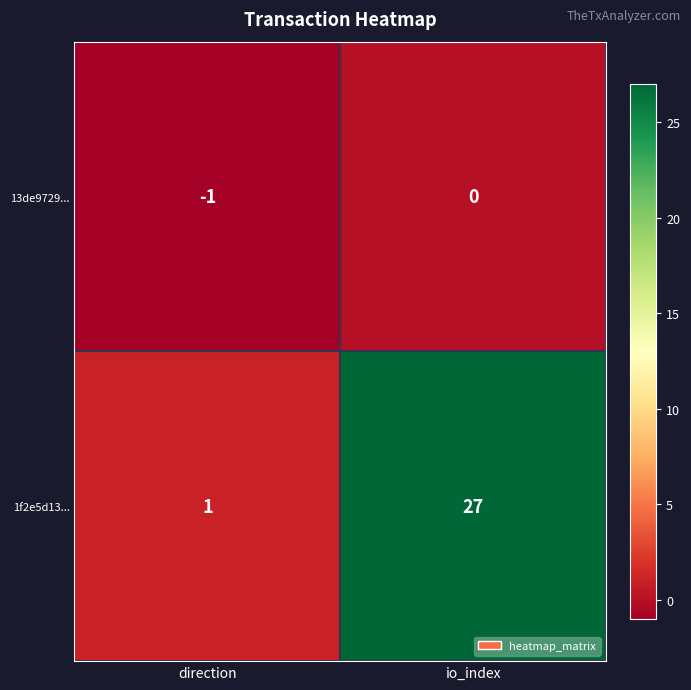

What is the spread (max minus min) of values at io_index?

27